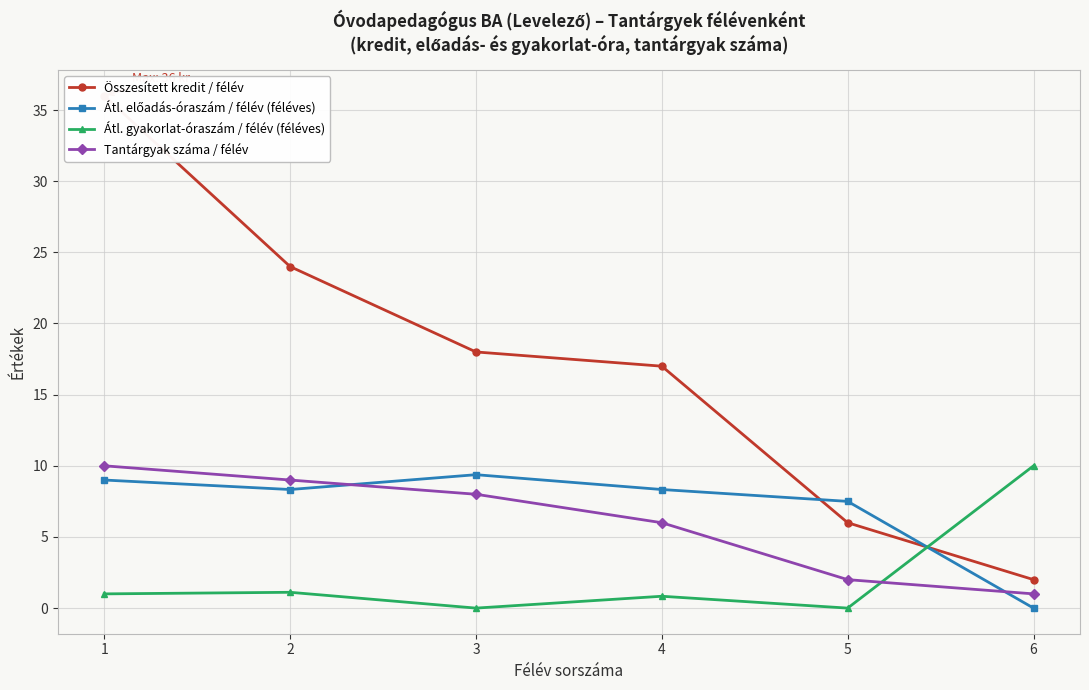

How many lines are shown in the chart?

4